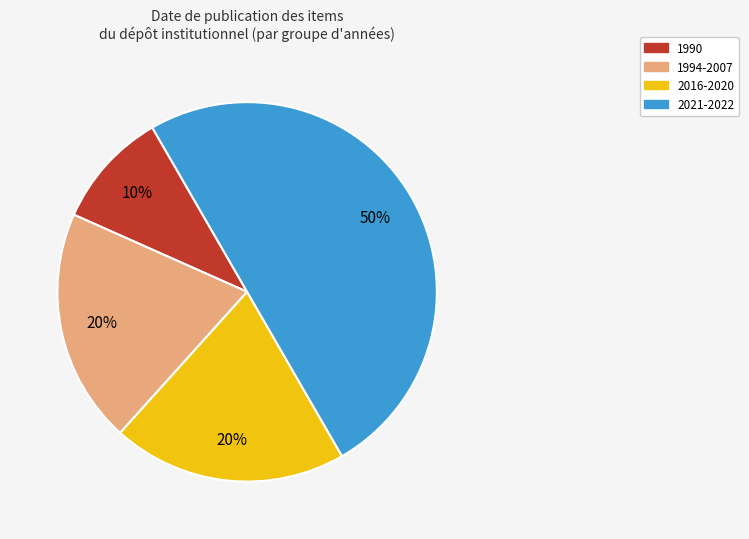

To the nearest percent, what is the difference between the largest and smallest slice percentages?

40%